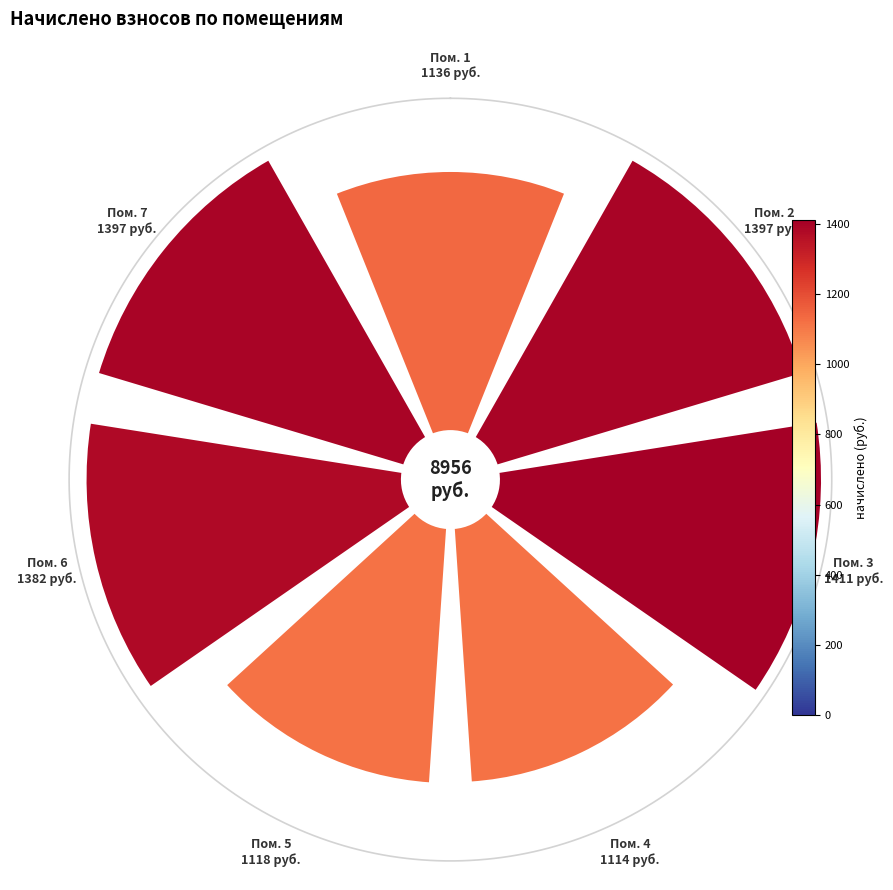

Is there any slice that represents more than half of the pie?

No